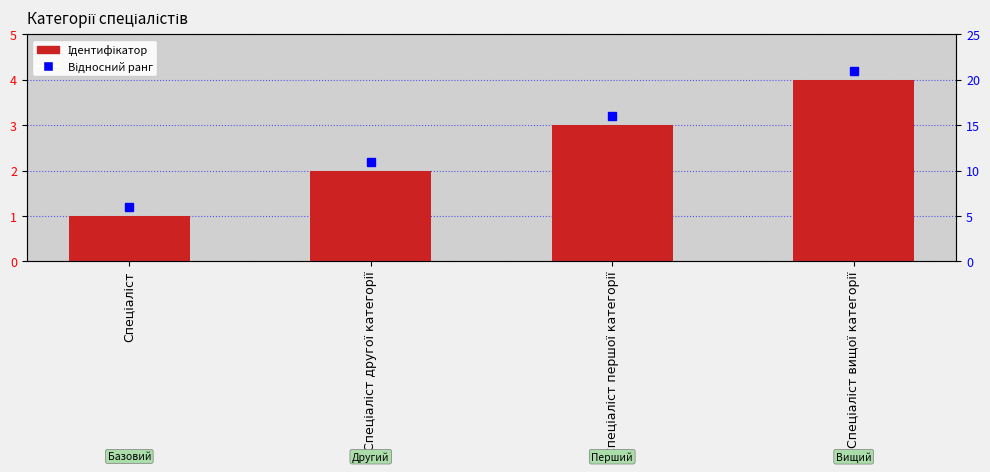

Which has a higher value, Спеціаліст першої категорії or Спеціаліст?

Спеціаліст першої категорії